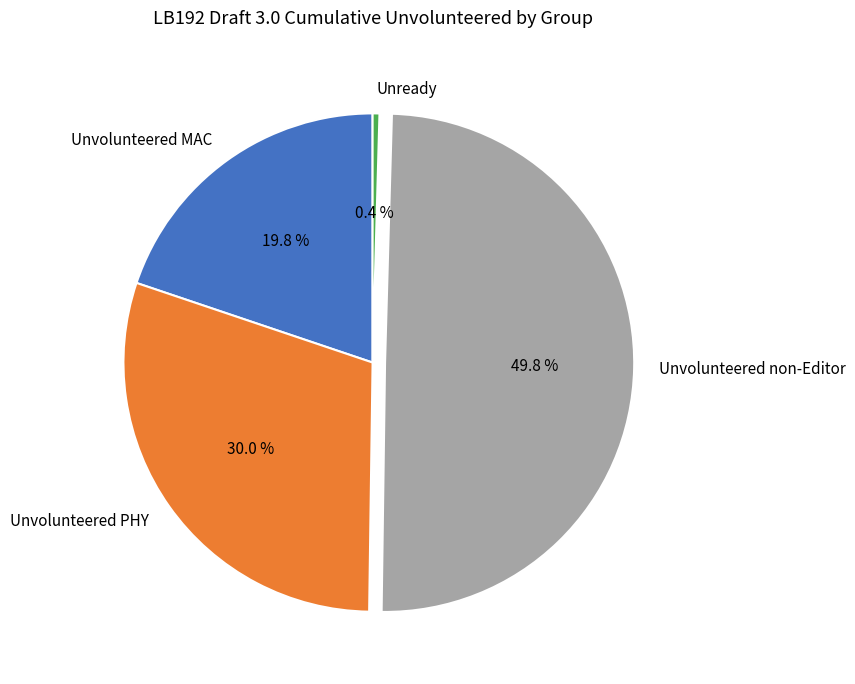

True or false: Unvolunteered non-Editor accounts for 64% of the total.

False